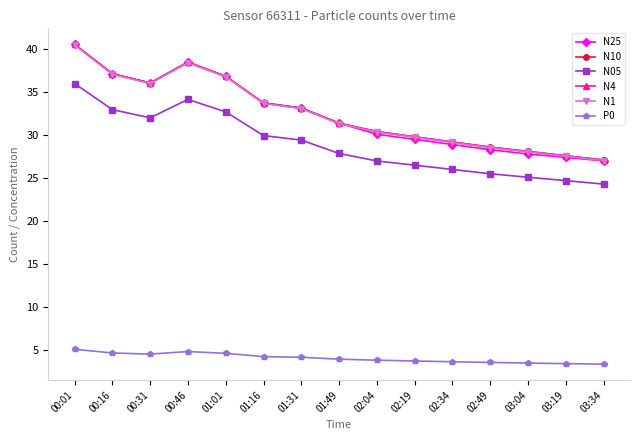

What is the label of the 15th point from the right?

00:01